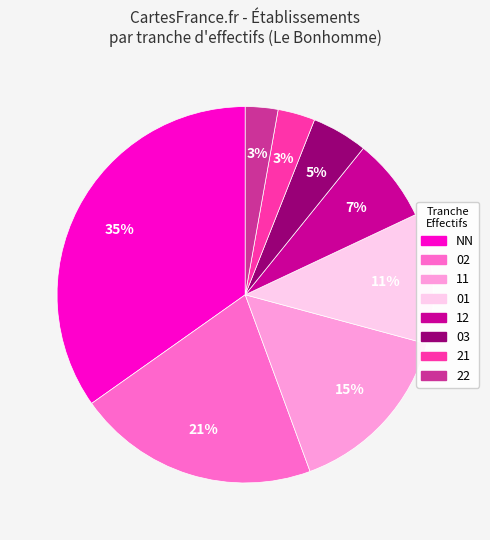

Is it true that 01 is 11% of the pie?

True